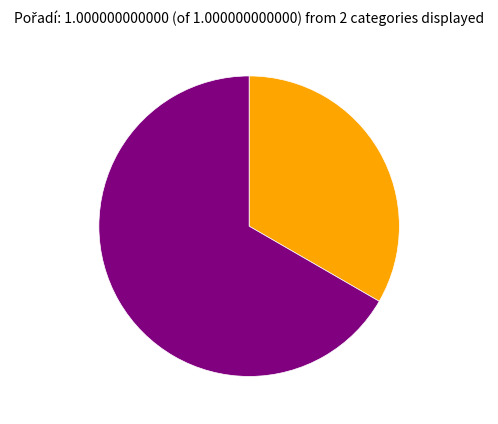

Count the number of slices in the pie.

2